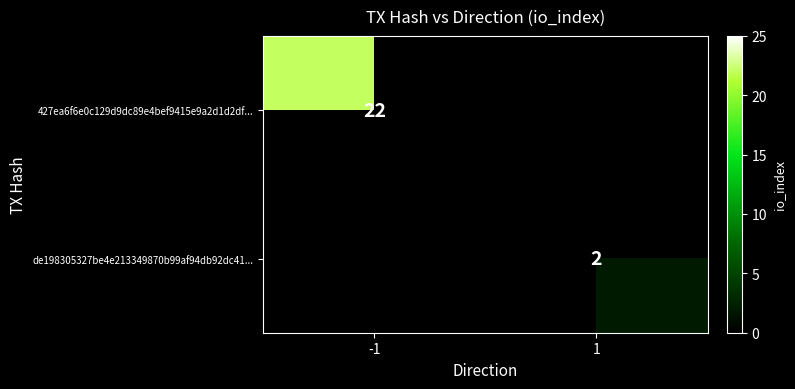

The de198305327be4e213349870b99af94db92dc41... series shows 1 at 1. True or false?

False